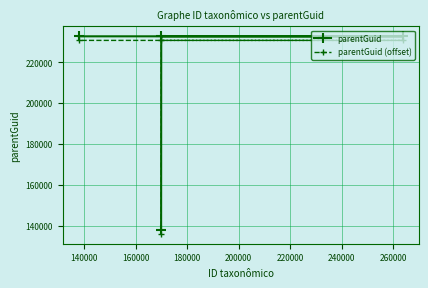

At how many categories does at least one series exceed 173040?

3